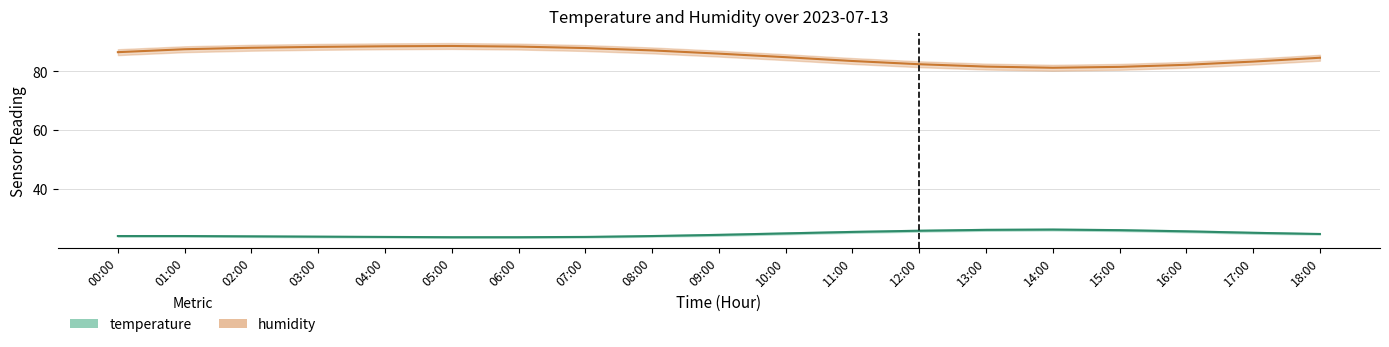

The value of humidity at 05:00 is 88.6. True or false?

True